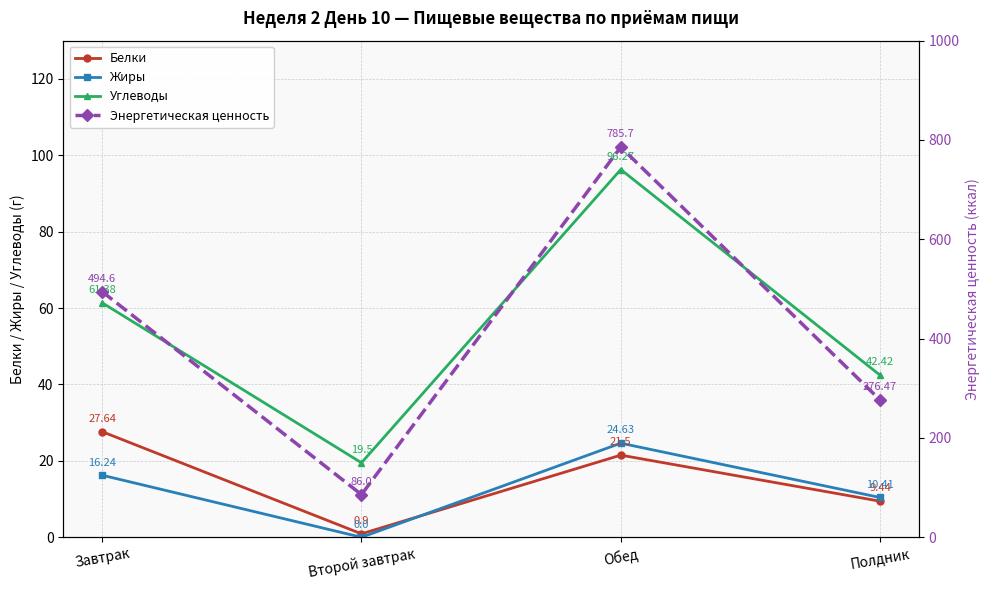

What is the lowest value of the Белки series?

0.9